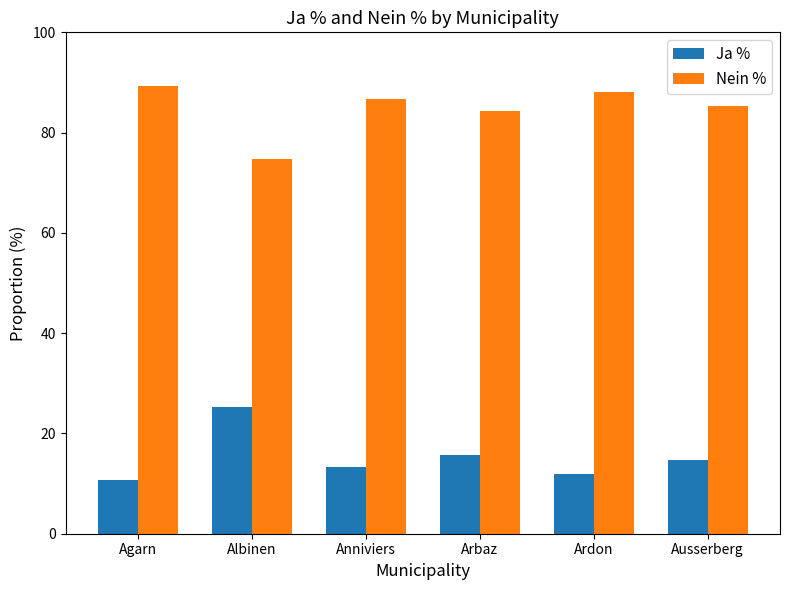

What is the sum of the Ja % values at Ardon and Anniviers?

25.2